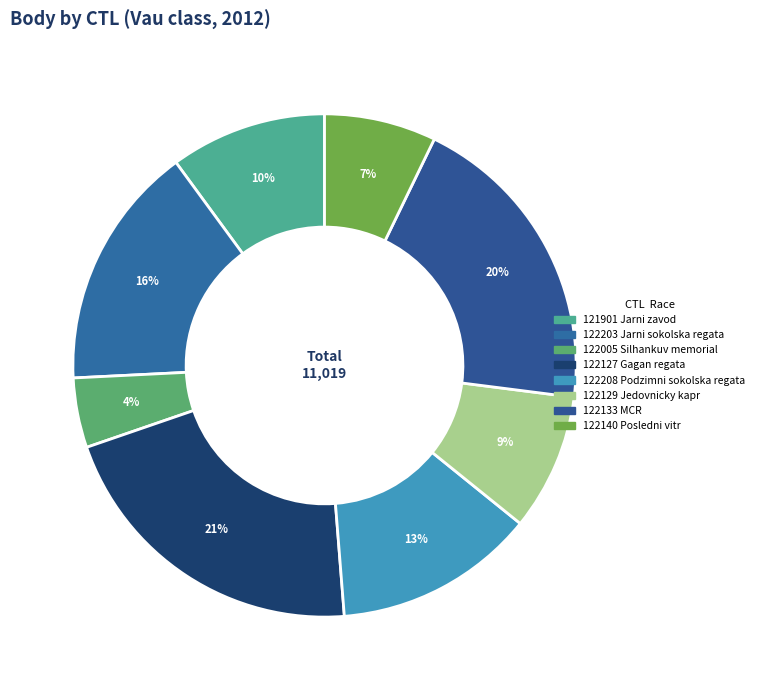

Combined, do 122005 and 122140 account for over 50%?

No